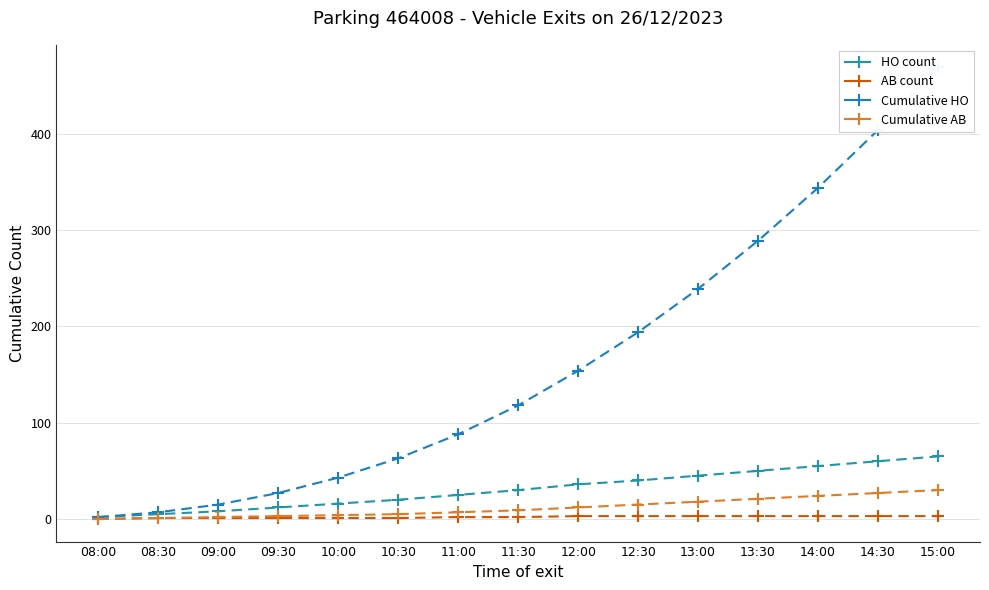

Reading left to right, what are all the values shown in this chart?

HO count: 2	5	8	12	16	20	25	30	36	40	45	50	55	60	65
AB count: 0	1	1	1	1	1	2	2	3	3	3	3	3	3	3
Cumulative HO: 2	7	15	27	43	63	88	118	154	194	239	289	344	404	469
Cumulative AB: 0	1	2	3	4	5	7	9	12	15	18	21	24	27	30